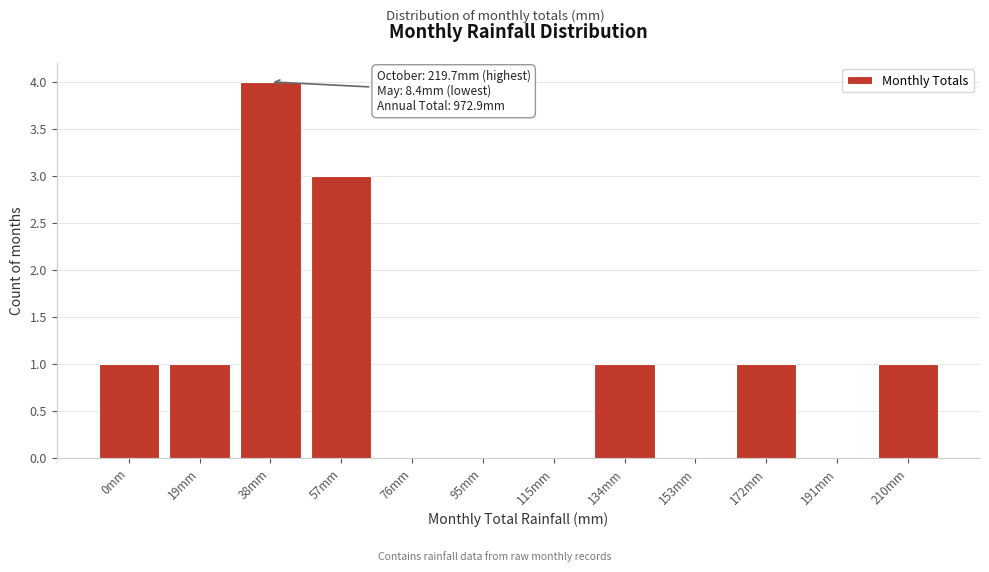

Reading left to right, extract all data points from this chart.

0mm=1	19mm=1	38mm=4	57mm=3	76mm=0	95mm=0	115mm=0	134mm=1	153mm=0	172mm=1	191mm=0	210mm=1